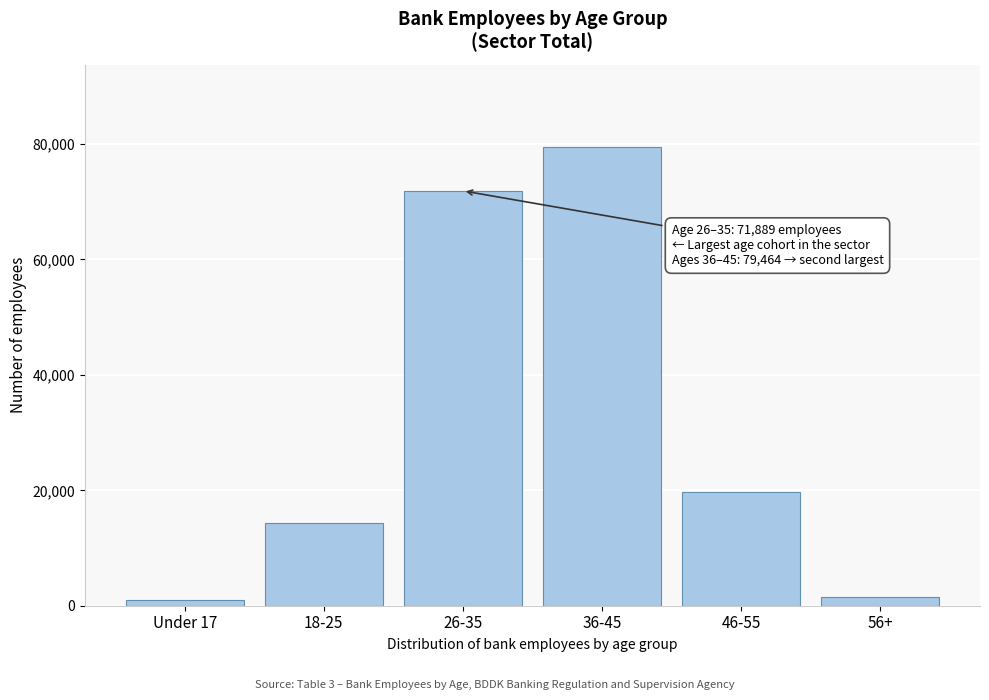

Reading right to left, extract all data points from this chart.

1569	19699	79464	71889	14267	1030